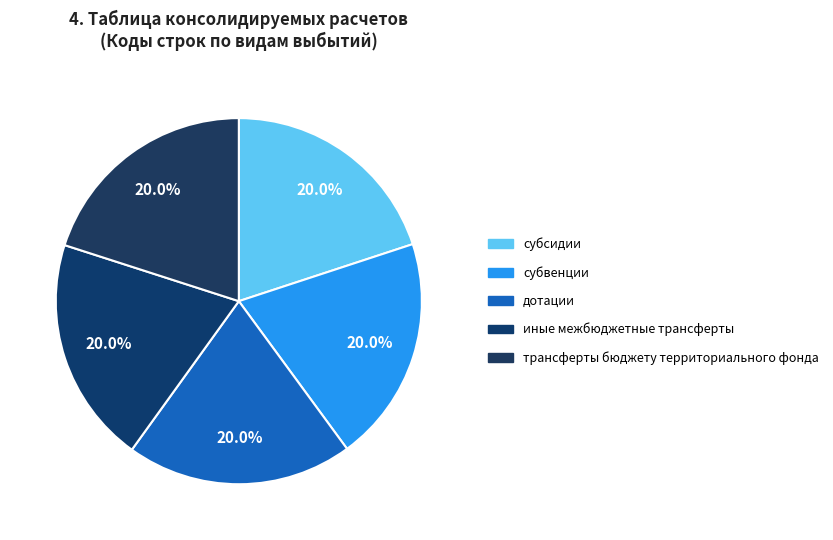

Count the number of slices in the pie.

5